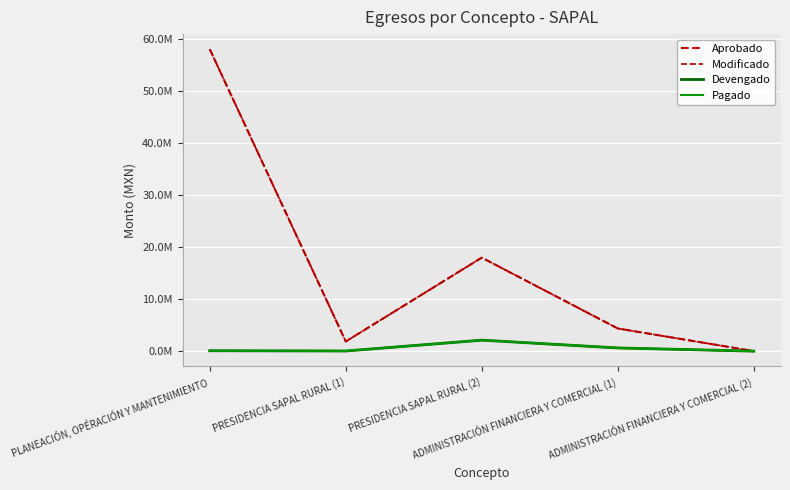

Which series has the largest total across all categories?

Aprobado